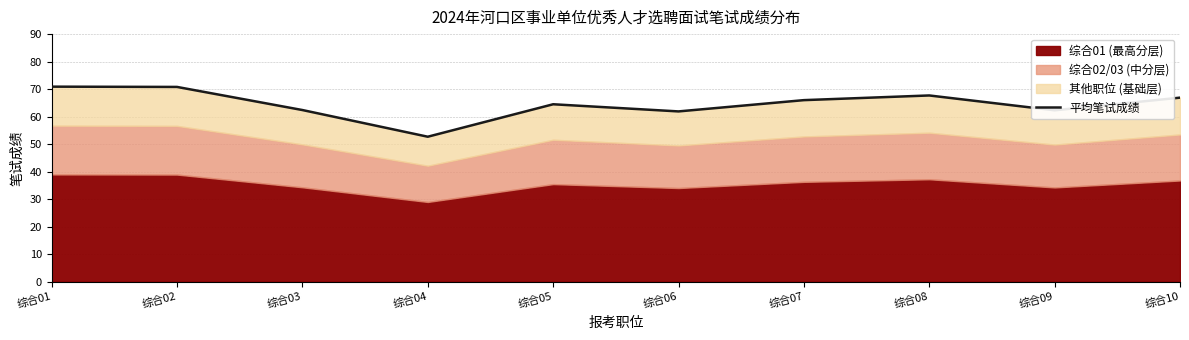

Which has a higher value, 综合08 or 综合01?

综合01